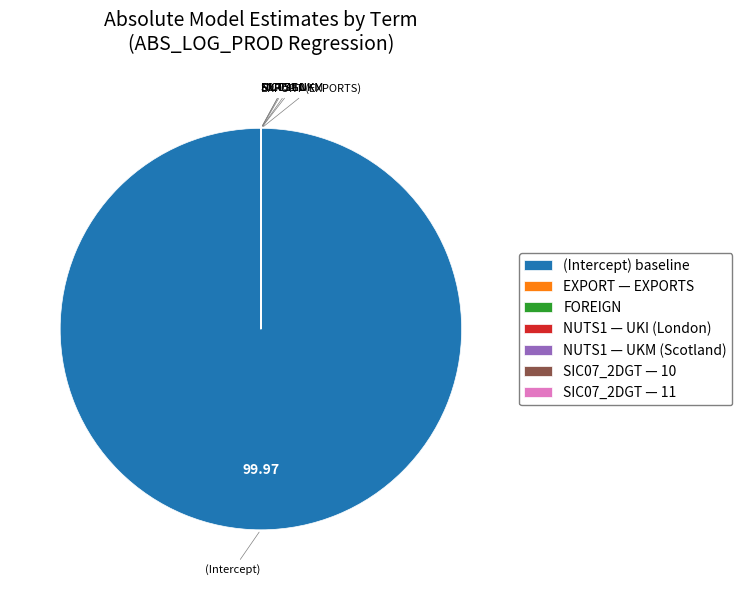

Which category has the biggest portion of the pie?

(Intercept) baseline